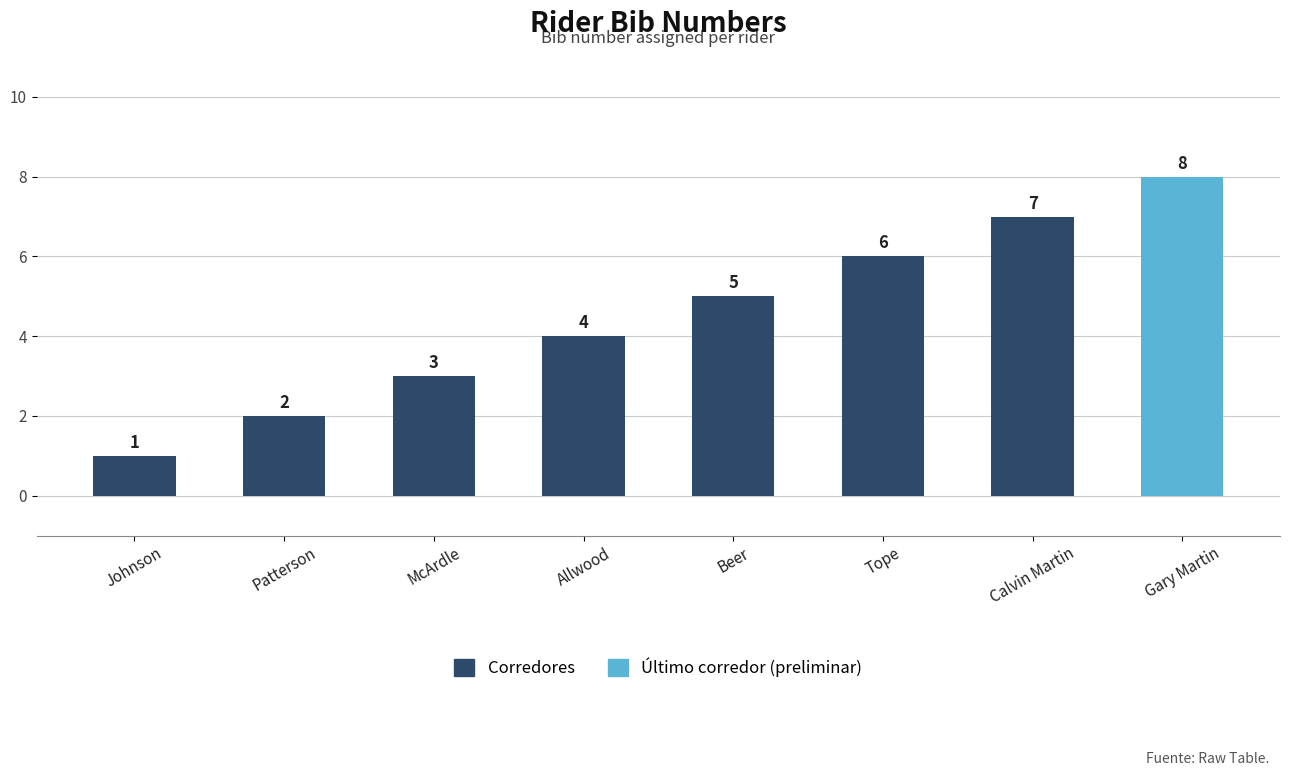

What is the difference between the maximum and minimum values?

7